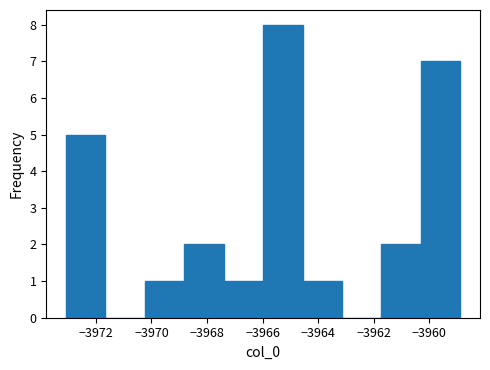

How tall is the bar that spans -3973.0 to -3971.6 on the x-axis? Neither the bar edges nor the heights are printed on the chart, so give them approximately, as read against the axes.

5